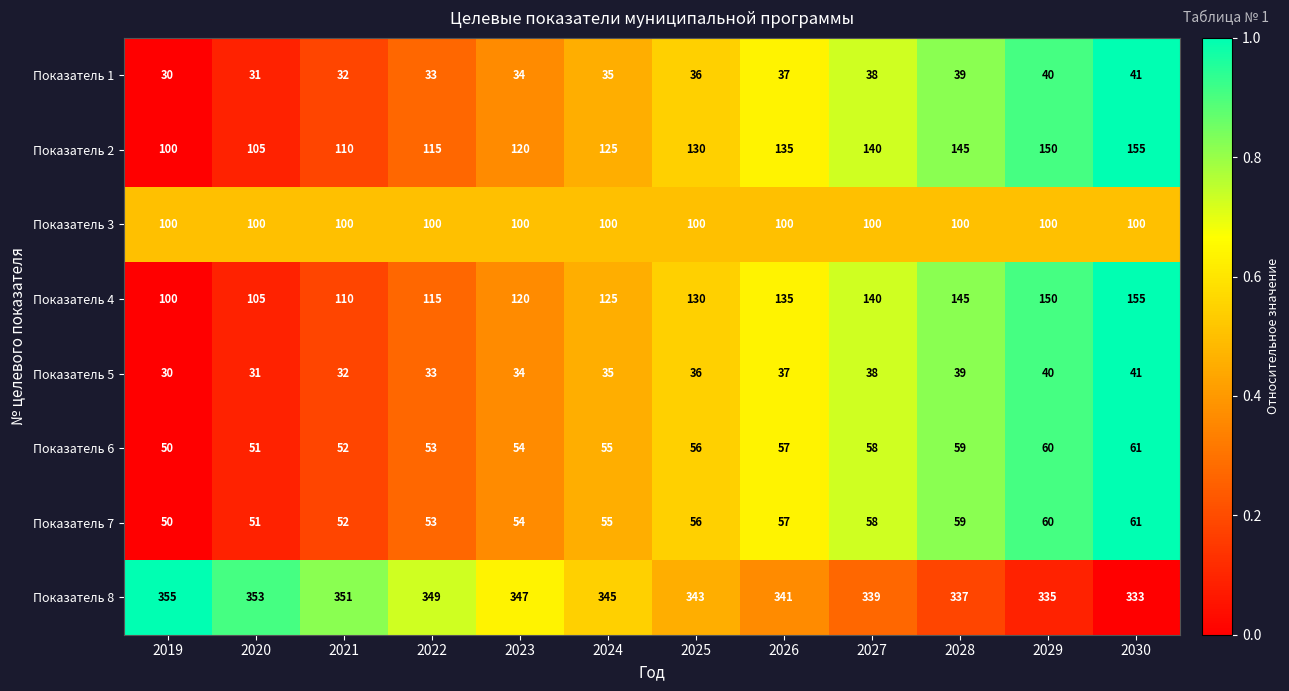

Which series has the largest total across all categories?

Показатель 8